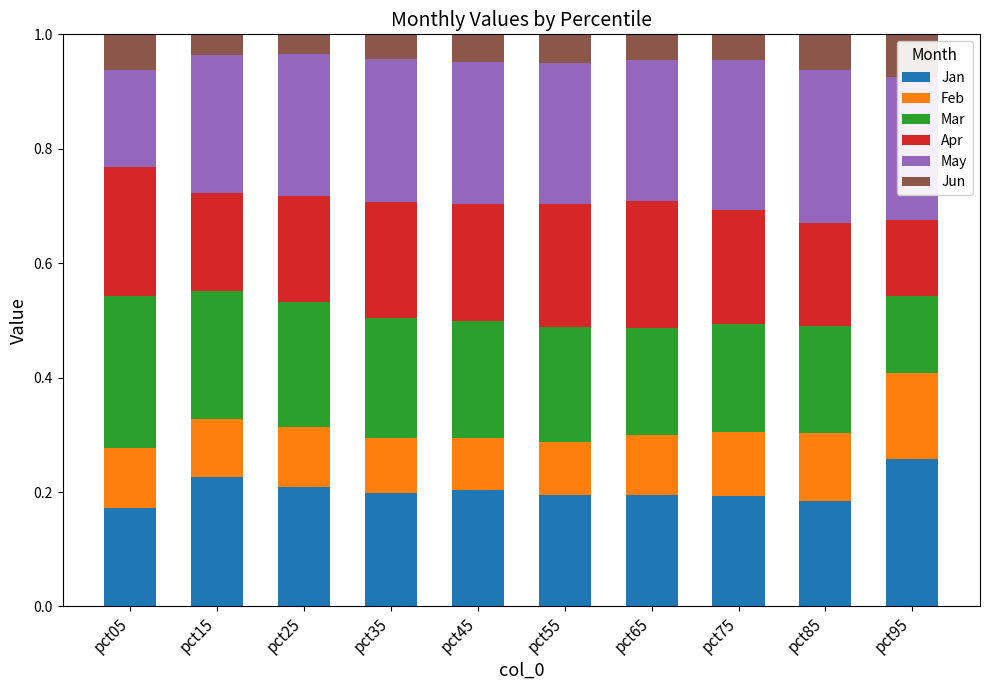

What are all the series names shown in the legend?

Jan, Feb, Mar, Apr, May, Jun